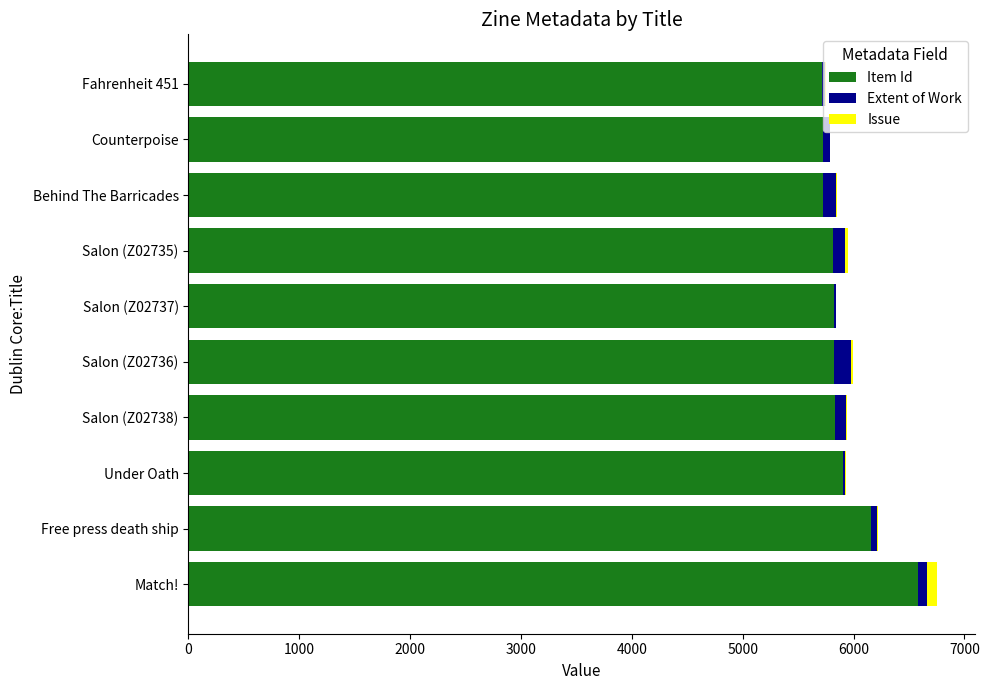

At which category is the sum across all series the highest?

Match!